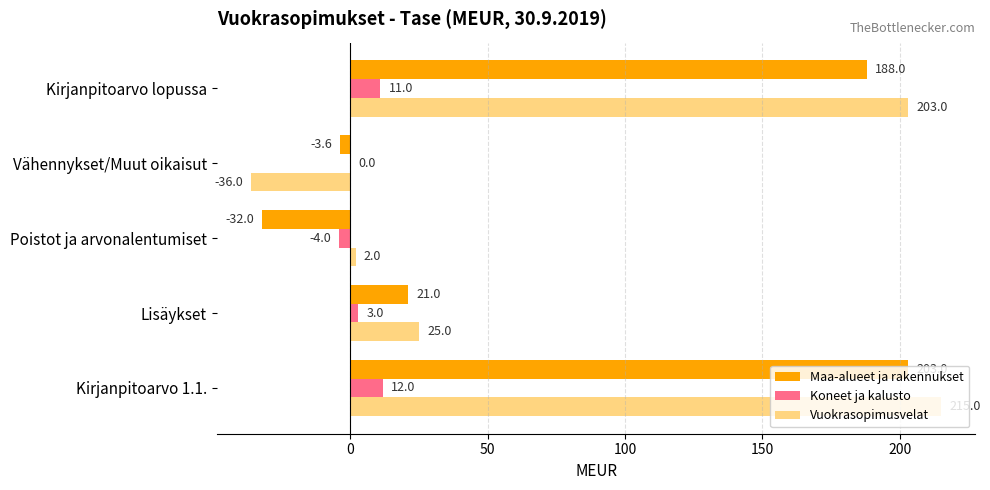

Is it true that Vuokrasopimusvelat equals 283.2 at Kirjanpitoarvo lopussa?

False